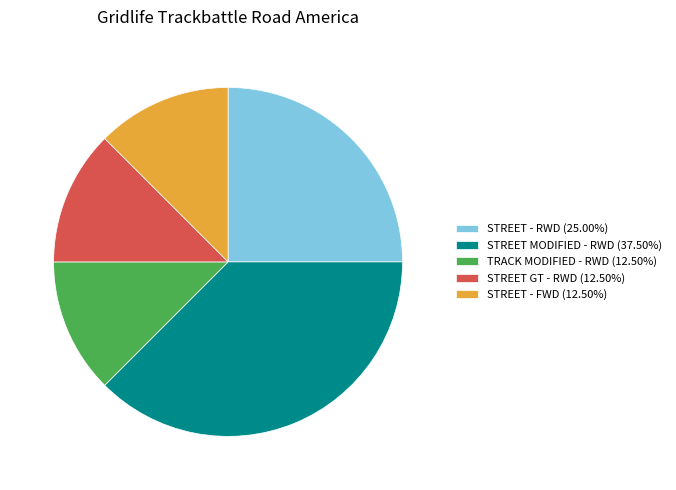

Do STREET GT - RWD (12.50%) and STREET - RWD (25.00%) together represent more than half of the pie?

No